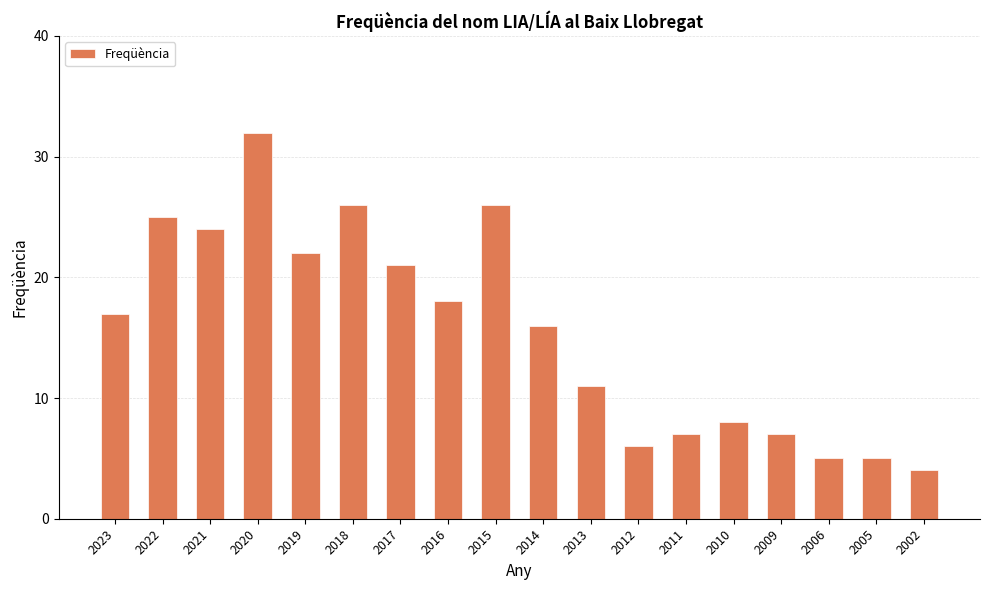

Reading left to right, what are all the values shown in this chart?

17	25	24	32	22	26	21	18	26	16	11	6	7	8	7	5	5	4